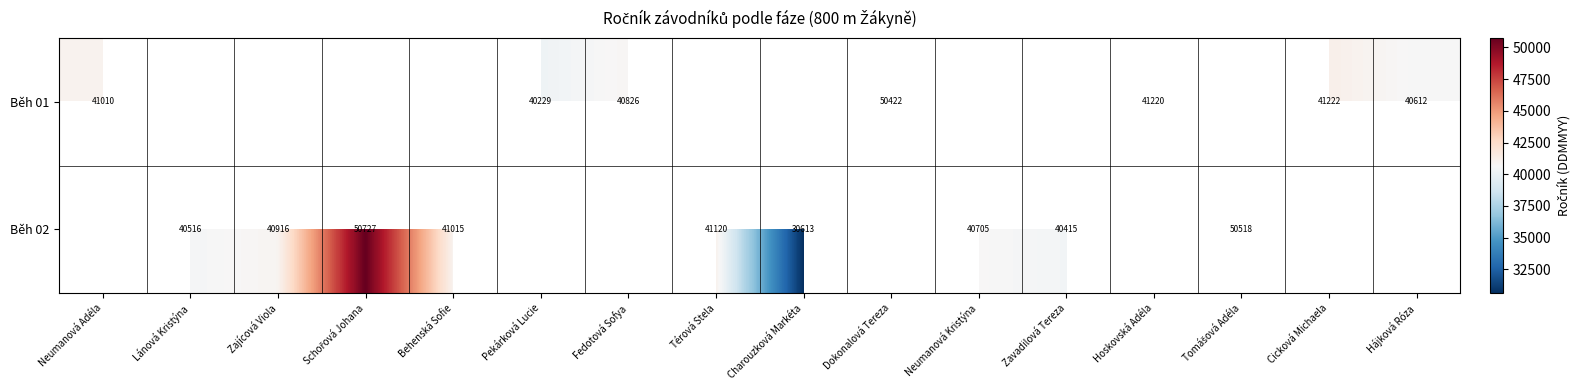

Count the number of data series in this chart.

2